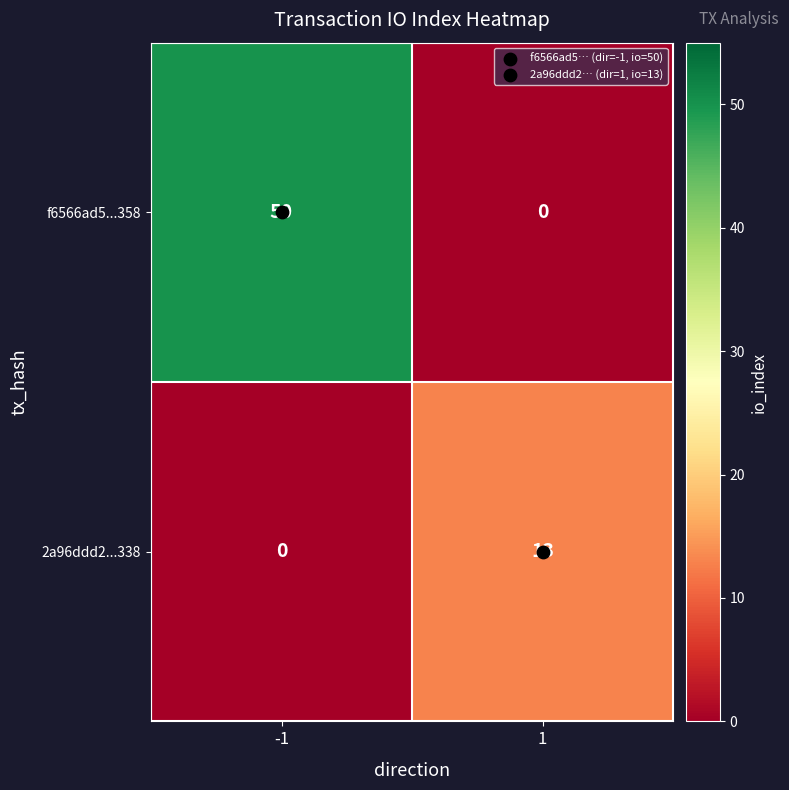

At 1, list the series in order from smallest to largest.

f6566ad5...358, 2a96ddd2...338